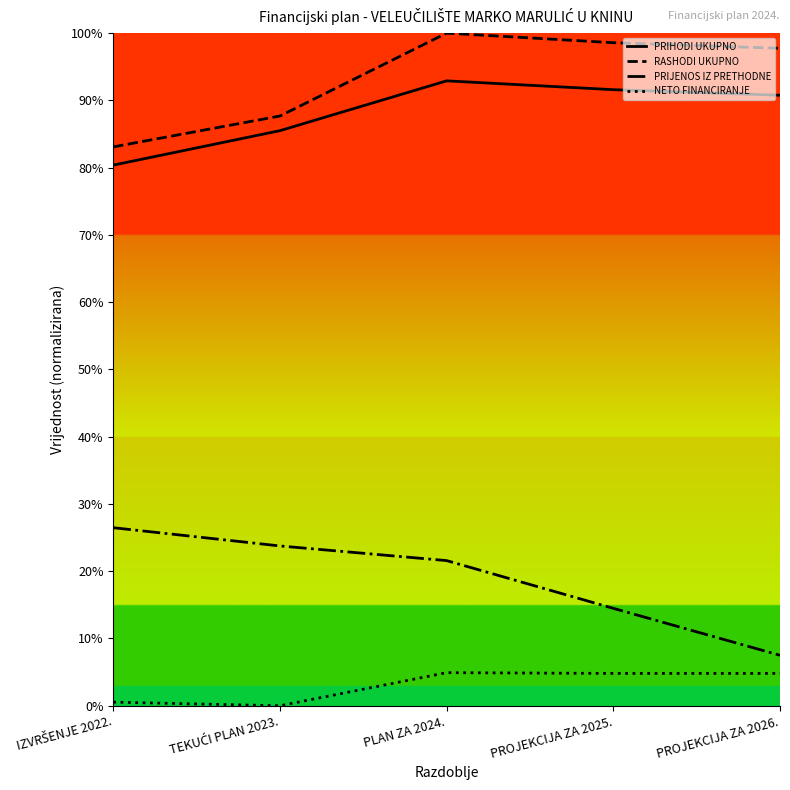

Does the chart display data point markers on the line(s)?

No